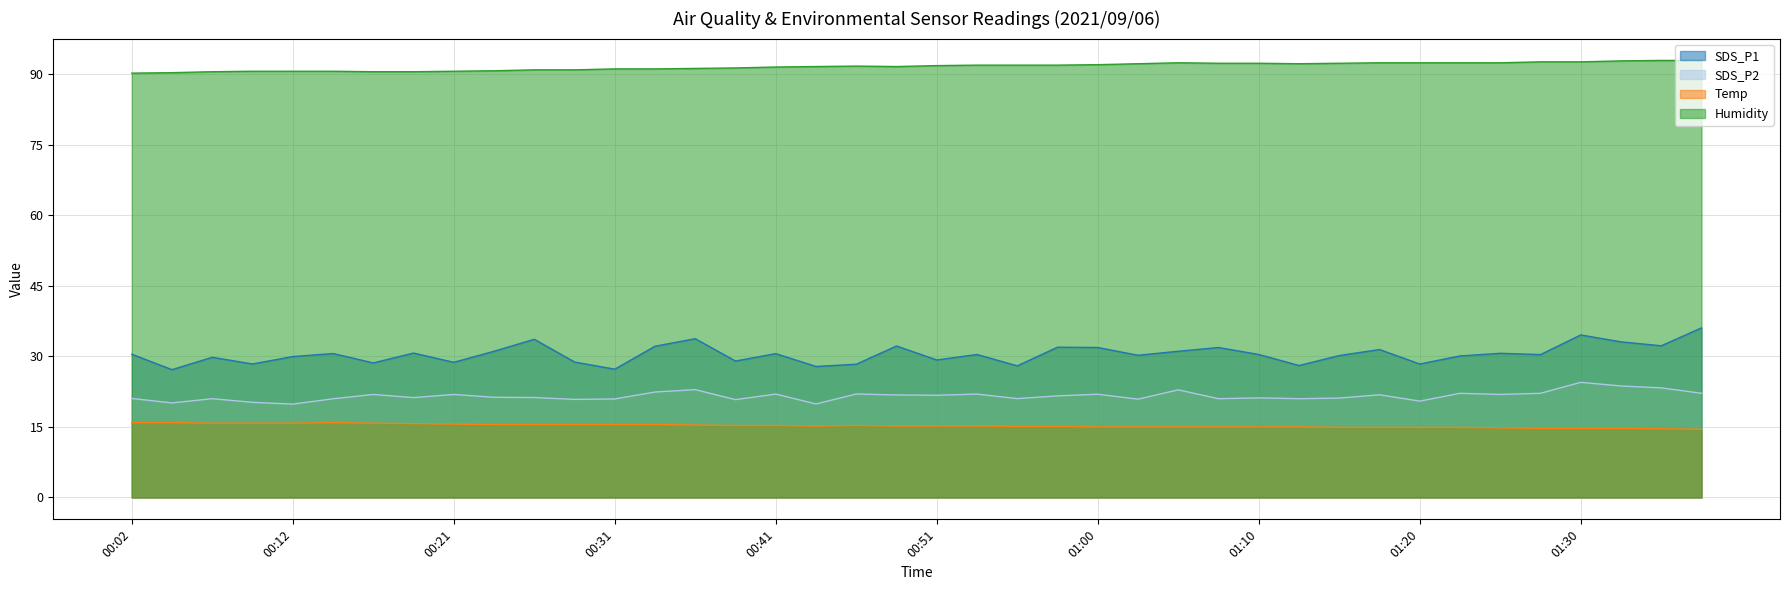

At which category is the sum across all series the highest?

01:30